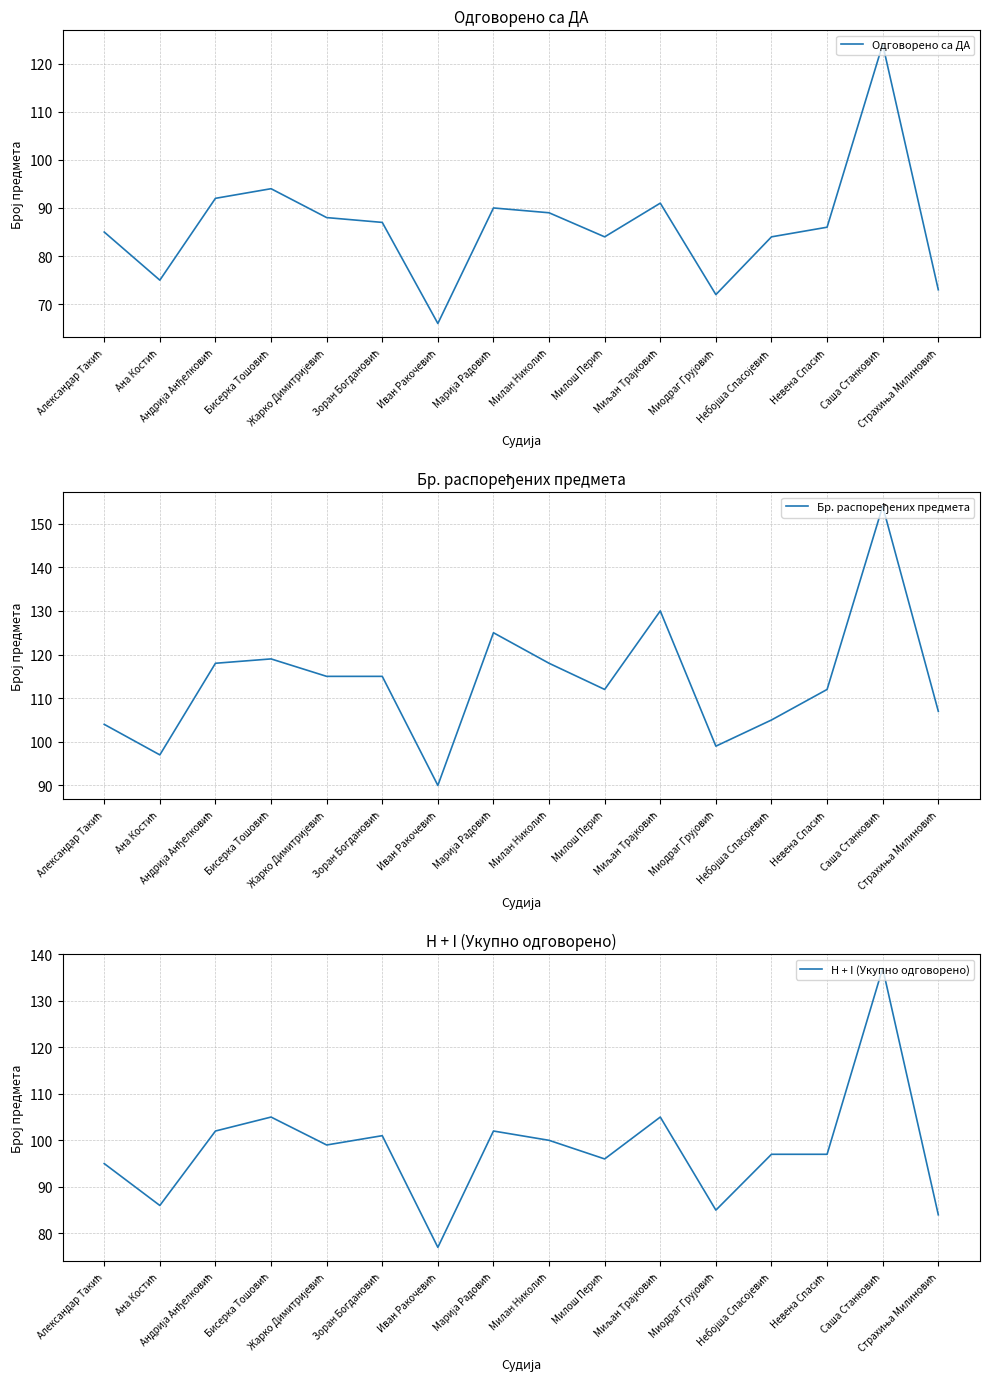

List the labels in order of H + I (Укупно одговорено) value, smallest first.

Иван Ракочевић, Страхиња Милиновић, Миодраг Грујовић, Ана Костић, Александар Такић, Милош Перић, Небојша Спасојевић, Невена Спасић, Жарко Димитријевић, Милан Николић, Зоран Богдановић, Андрија Анђелковић, Марија Радовић, Бисерка Тошовић, Миљан Трајковић, Саша Станковић